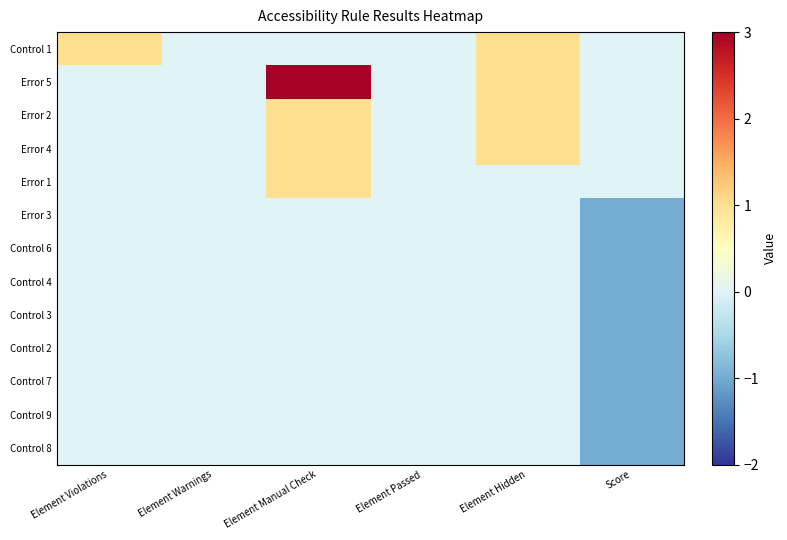

At Score, list the series in order from largest to smallest.

Control 1, Error 5, Error 2, Error 4, Error 1, Error 3, Control 6, Control 4, Control 3, Control 2, Control 7, Control 9, Control 8